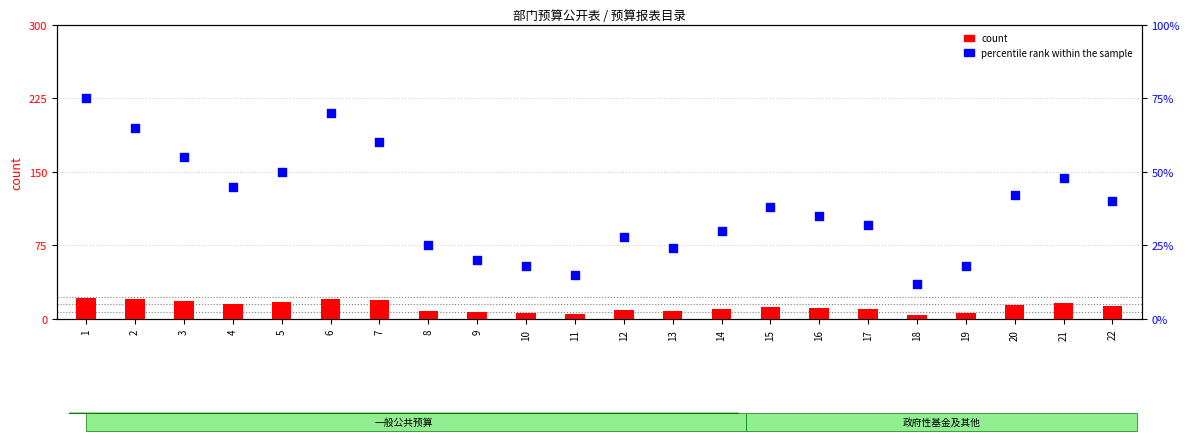

Which series has the largest total across all categories?

percentile rank within the sample